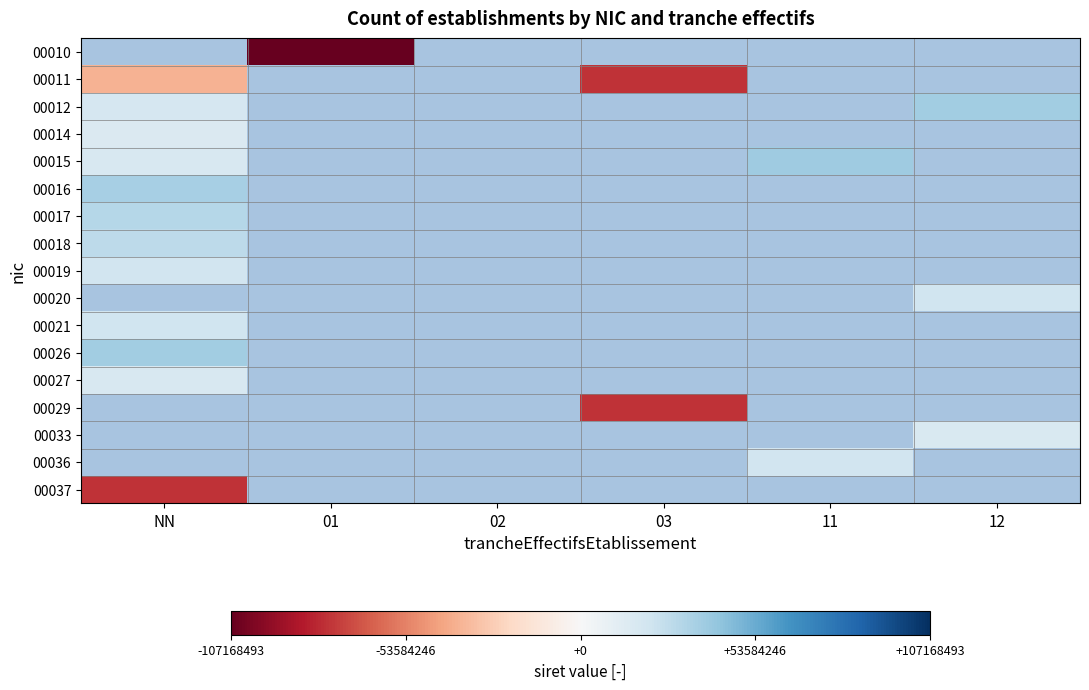

What is the total value across all series at 03?

-4562405215.9